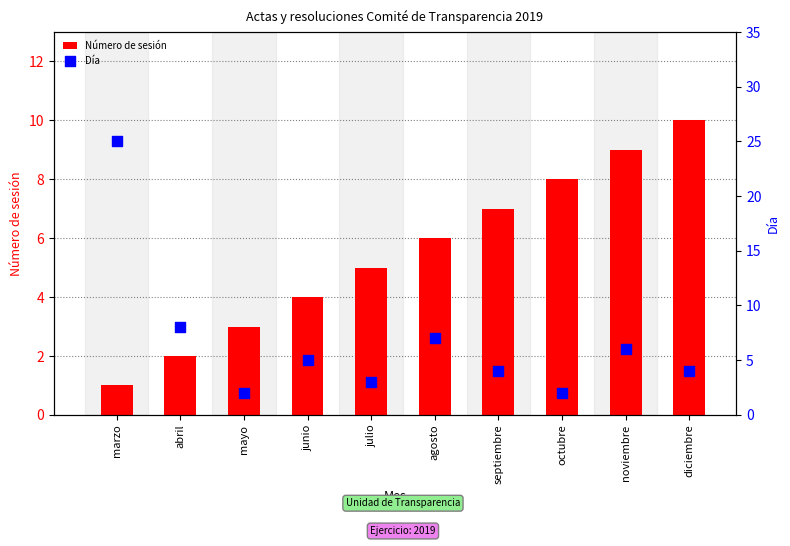

Which series contains the lowest Y value?

Número de sesión